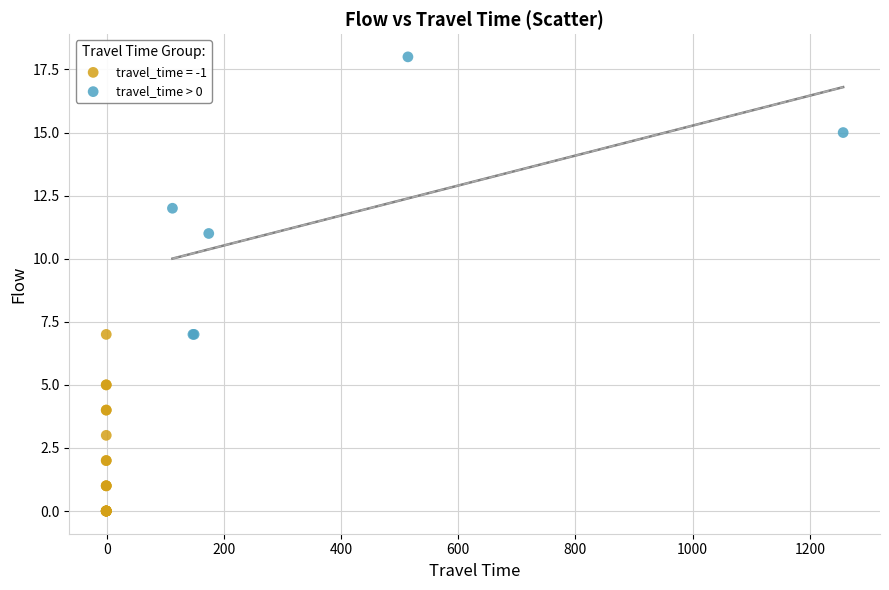

Which series contains the highest Y value?

travel_time > 0